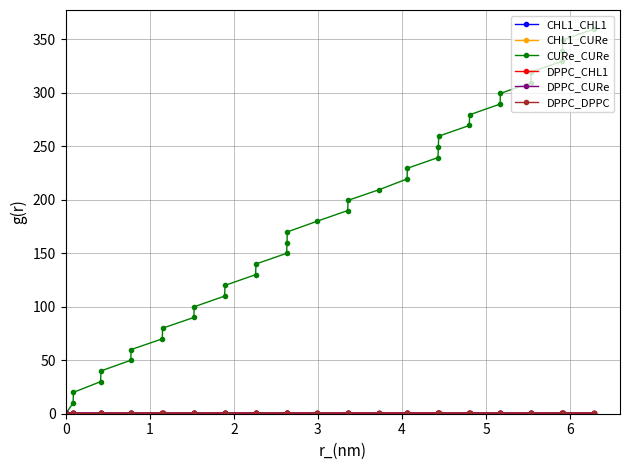

Which series has the widest spread of values?

CURe_CURe